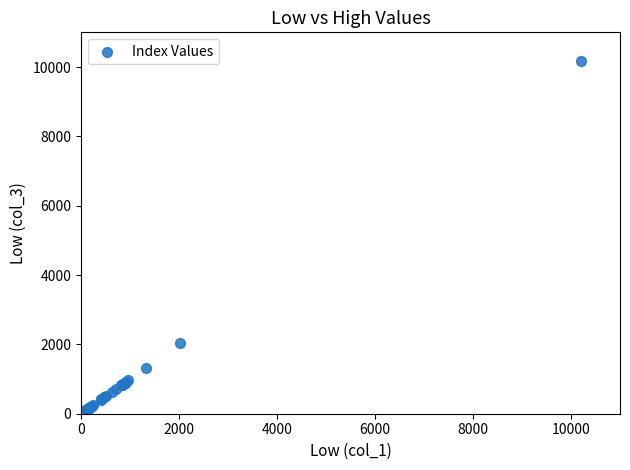

What Y value in the scatter plot is closest to 5132?

2025.8